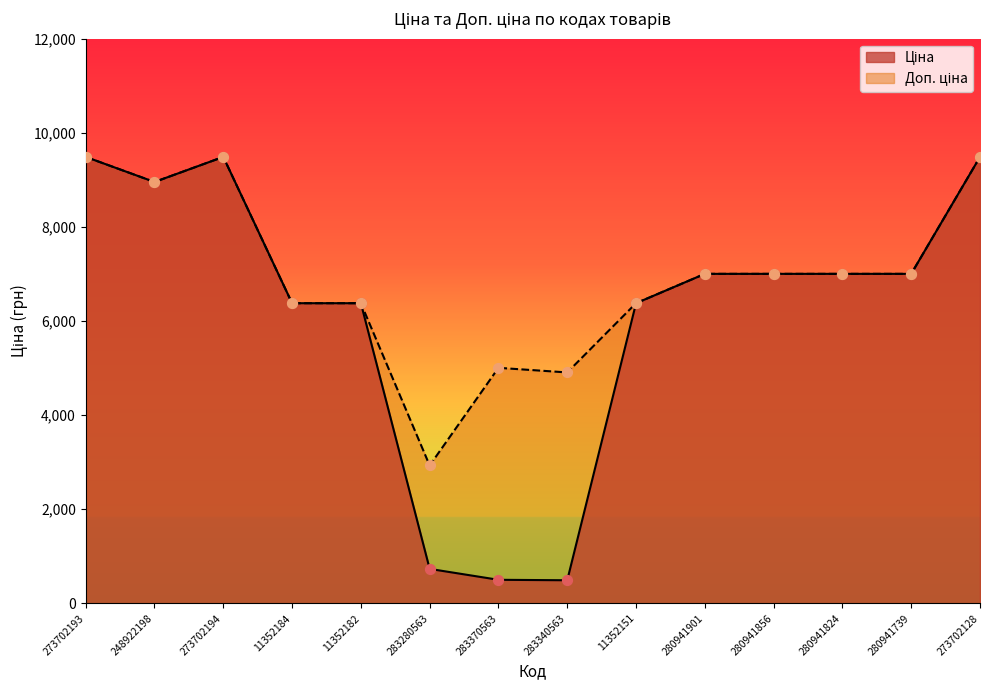

At how many categories does at least one series exceed 2176?

14